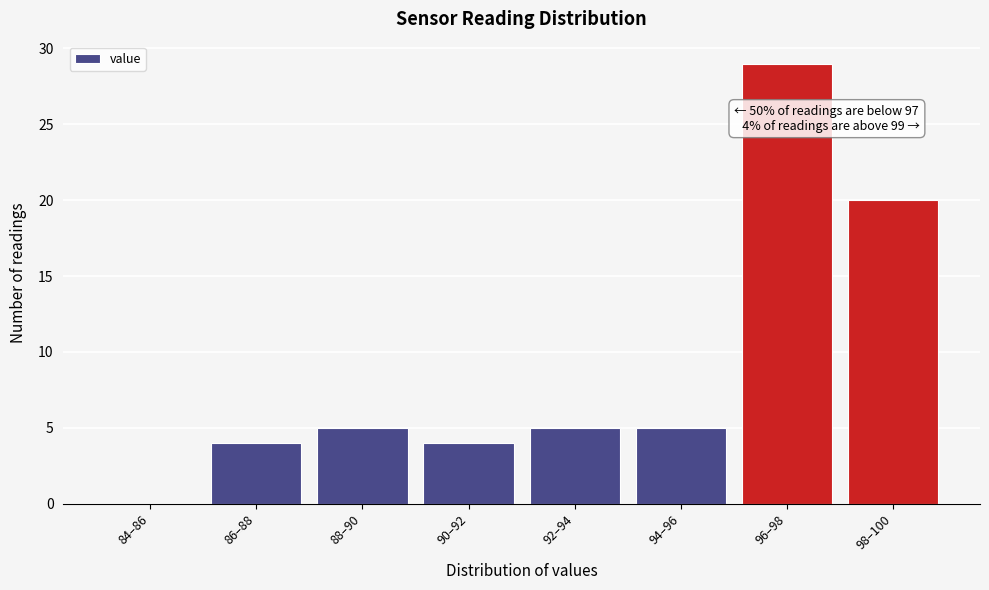

Reading left to right, extract all data points from this chart.

84–86=0	86–88=4	88–90=5	90–92=4	92–94=5	94–96=5	96–98=29	98–100=20